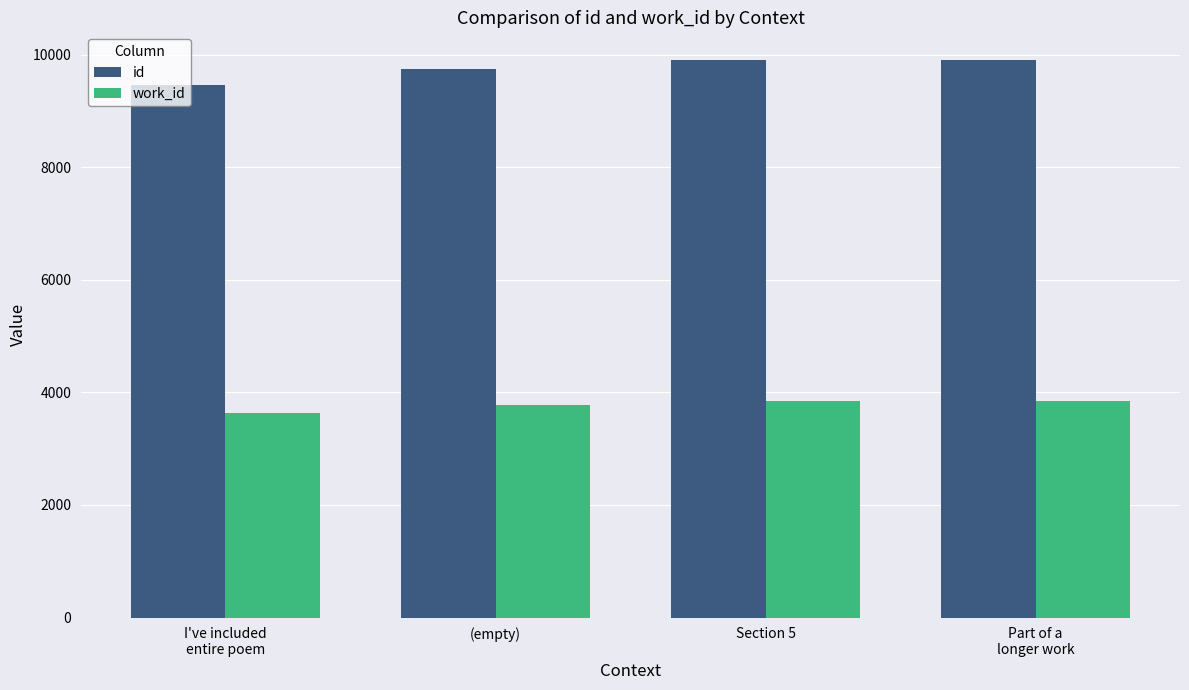

How many data points in work_id are less than 3855?

2